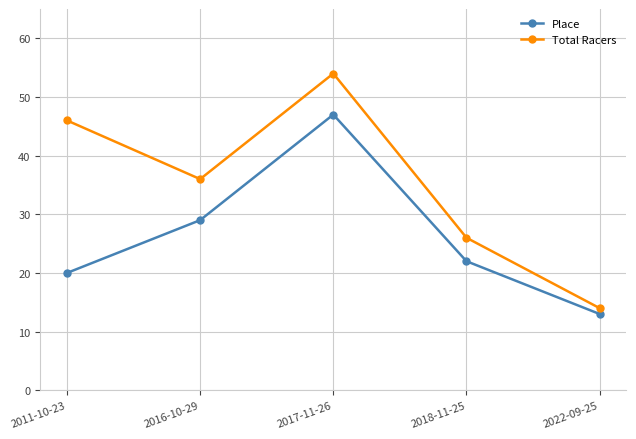

Read the Total Racers value at 2016-10-29, to the nearest 5.

35